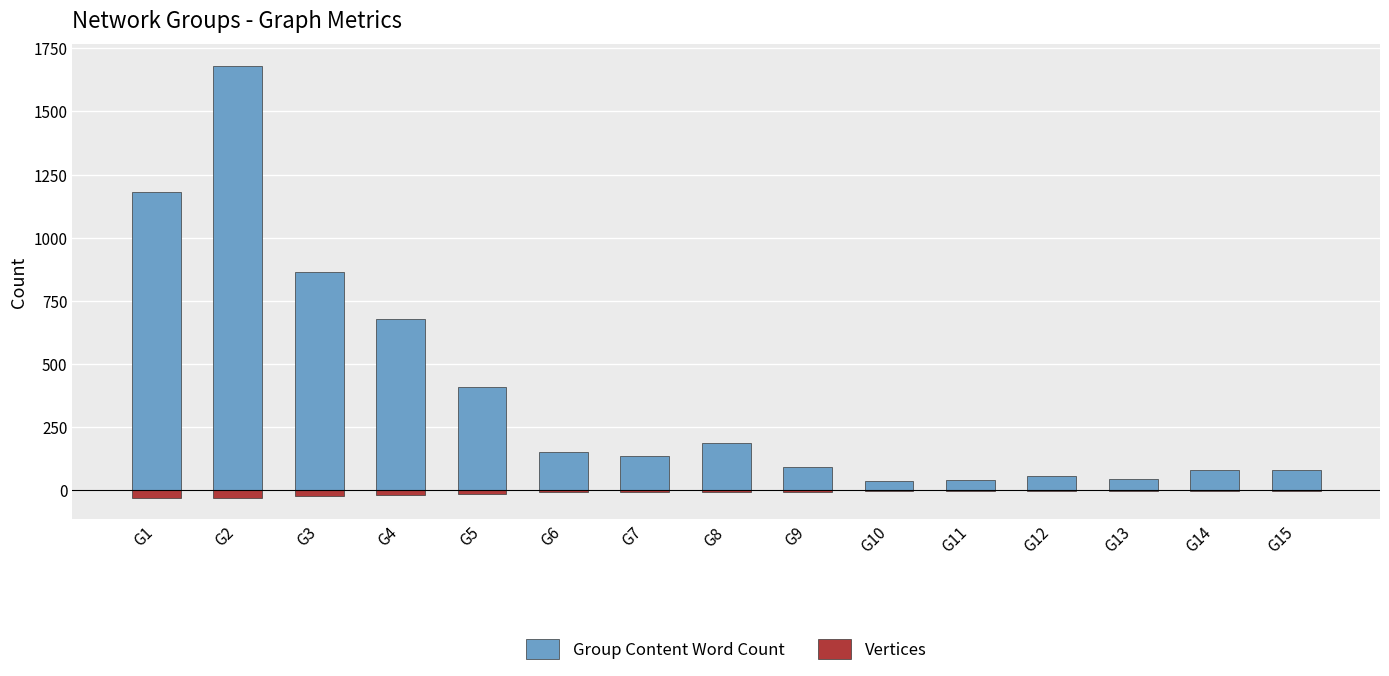

Between G6 and G9, which series saw the biggest shift?

Group Content Word Count